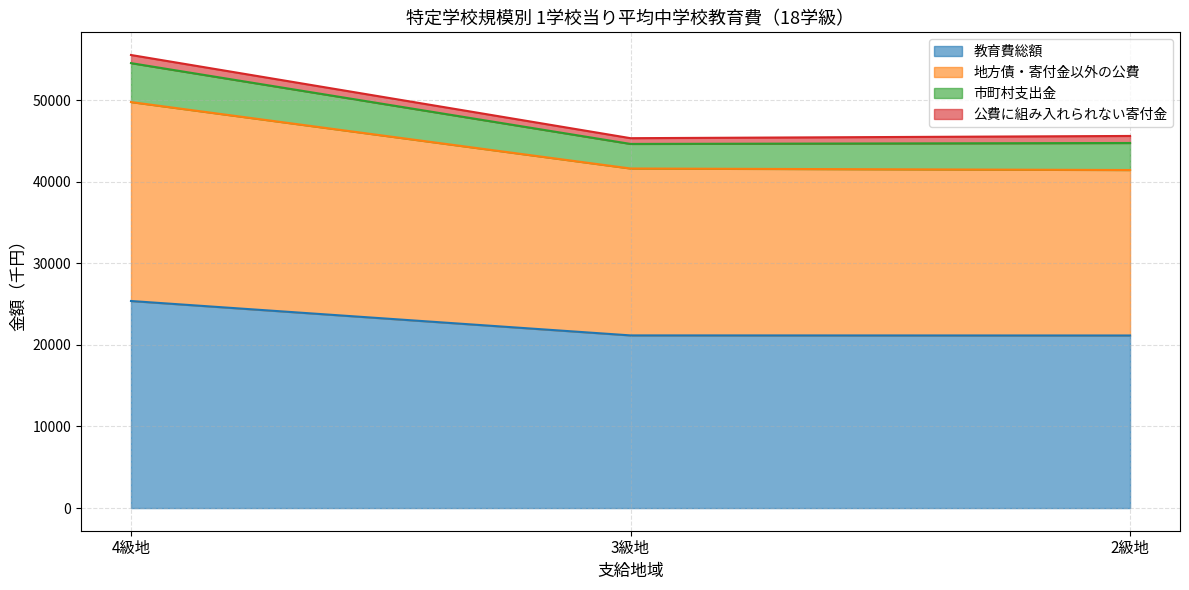

At which label is 地方債・寄付金以外の公費 closest to 45603?

3級地